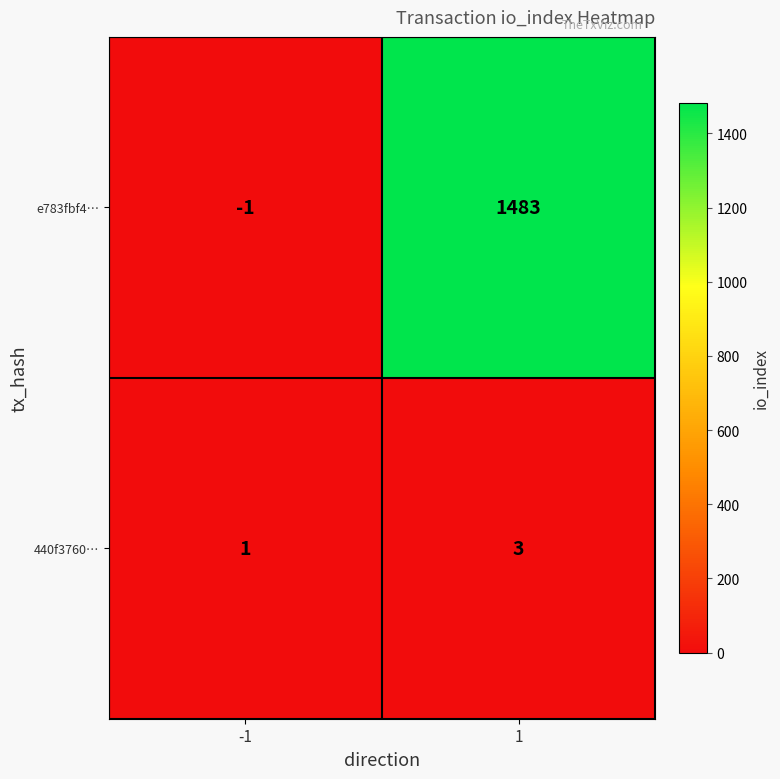

Reading right to left, transcribe all the data shown in this chart.

e783fbf4…: 1483	-1
440f3760…: 3	1